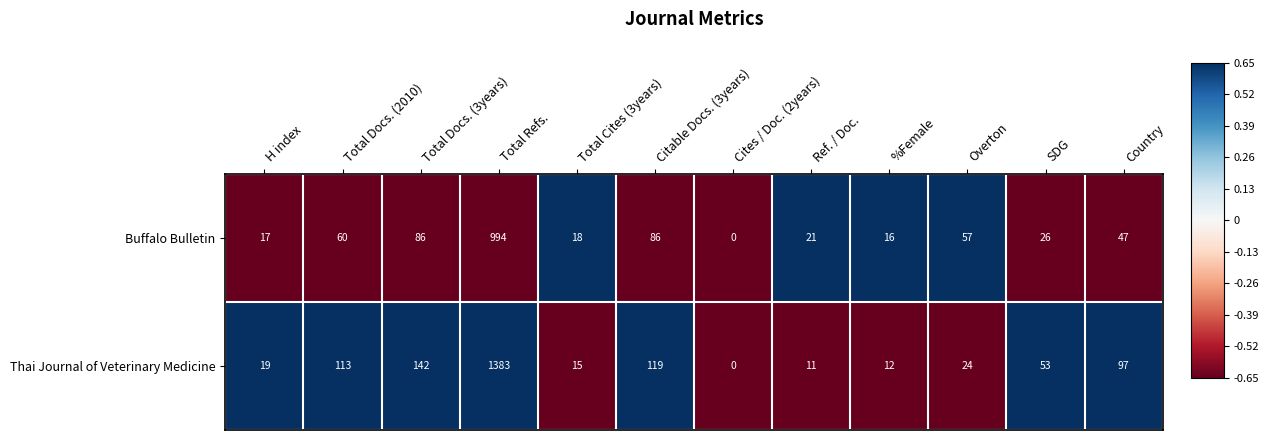

Which category has the lowest value in the Thai Journal of Veterinary Medicine series?

Cites / Doc. (2years)